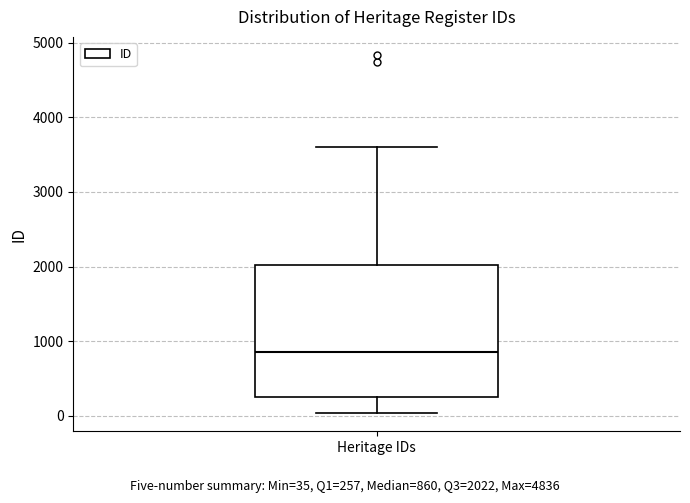

Transcribe this box plot: give where the median line is, the range the box spans, and where the two whiskers end, as read against the y-axis. The values are not printed on the chart, so give them approximately, as read against the axis.

median 900, box 300 to 2000, whiskers 0 to 3600